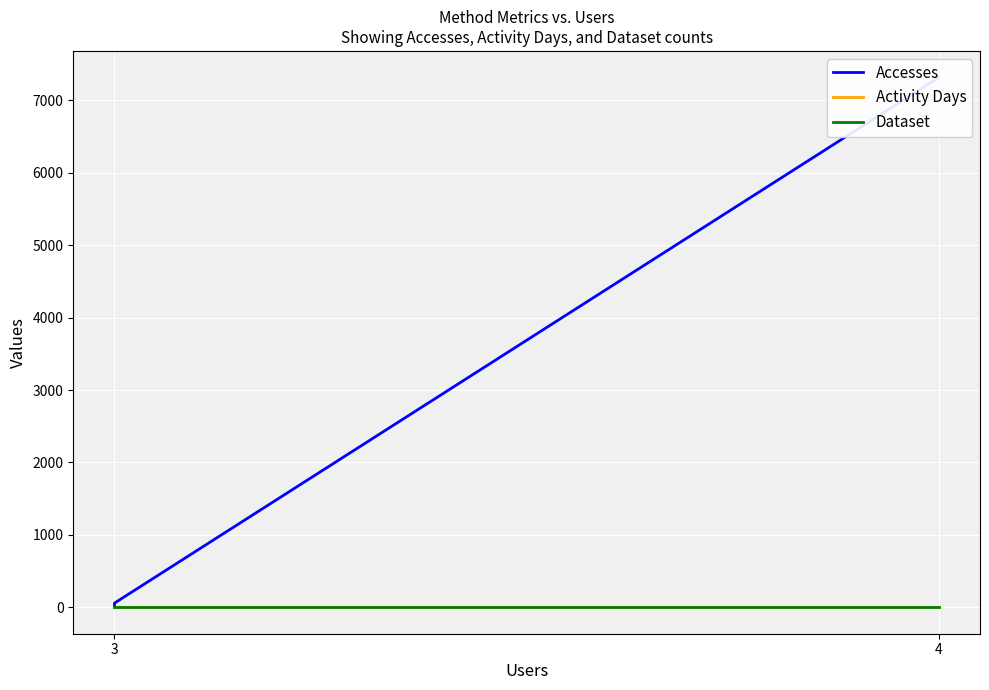

What is the highest value of the Dataset series?

1